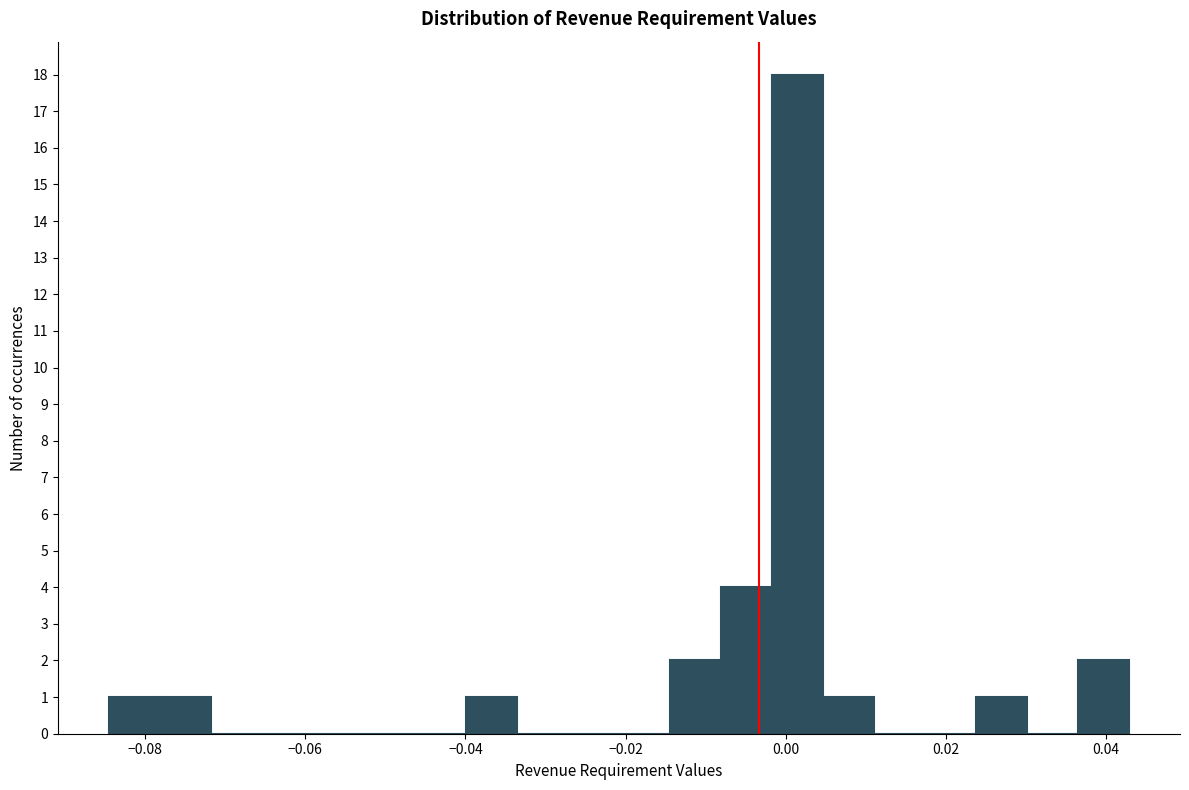

Read against the x-axis, roughly where is the centre of the tallest bar?

0.002